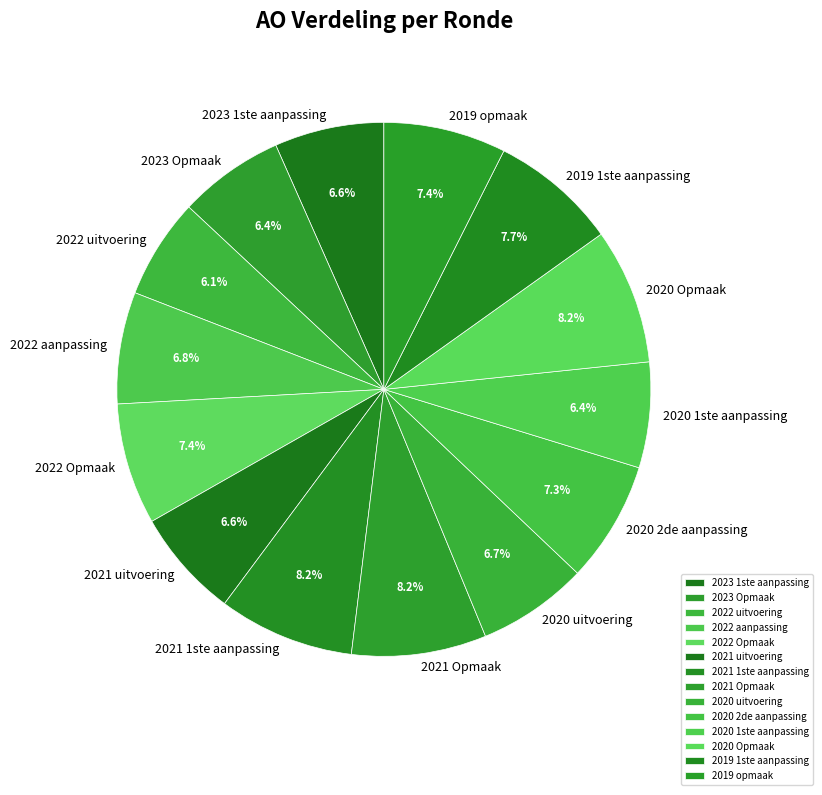

What percentage do 2021 1ste aanpassing and 2022 aanpassing together represent?

15.0%